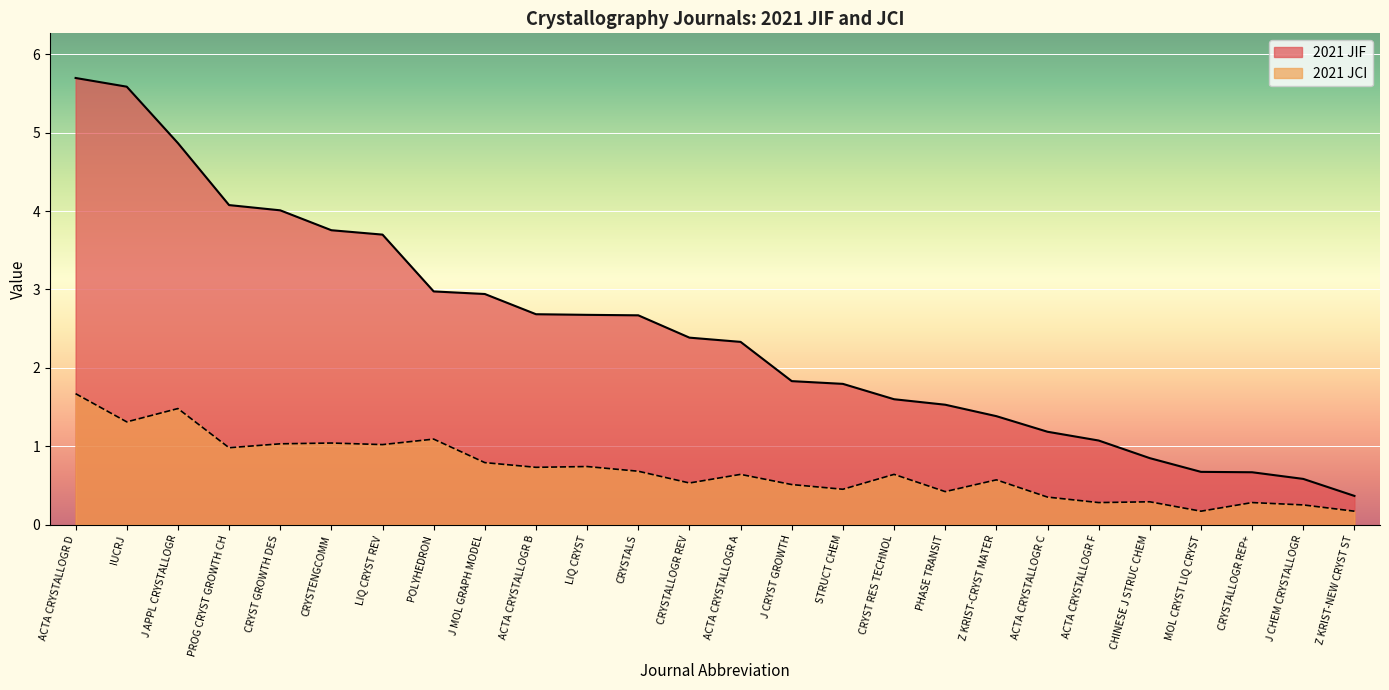

At which label does 2021 JIF reach its minimum?

Z KRIST-NEW CRYST ST